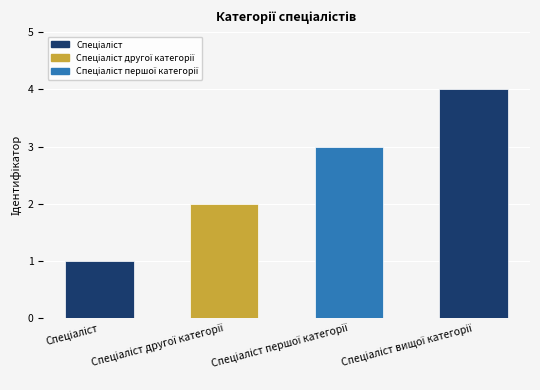

What is the maximum value shown in the chart?

4